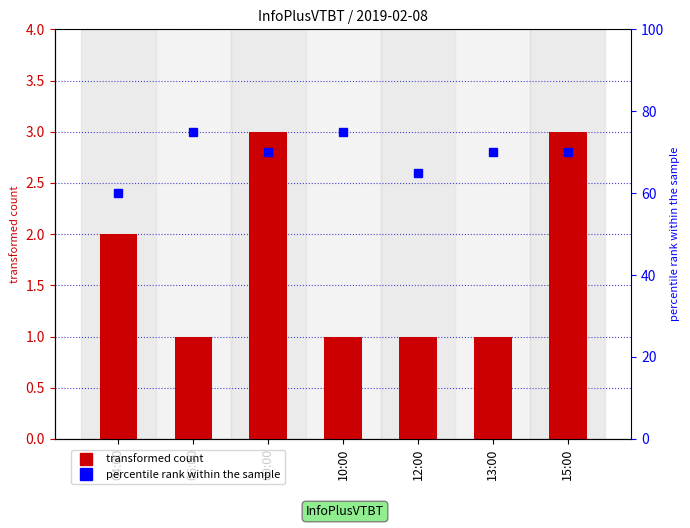

True or false: percentile rank within the sample has a value of 70 at 09:00.

True